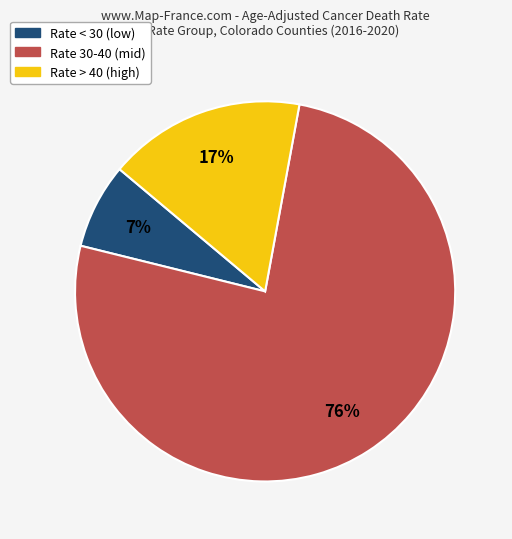

To the nearest percent, what is the difference between the largest and smallest slice percentages?

69%